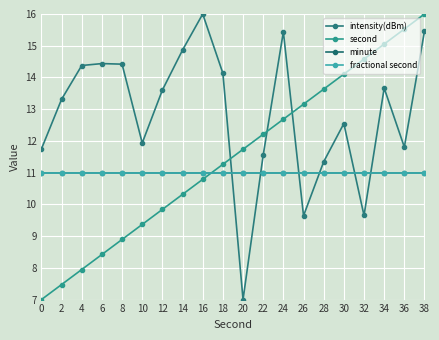

Which series has the widest spread of values?

intensity(dBm)